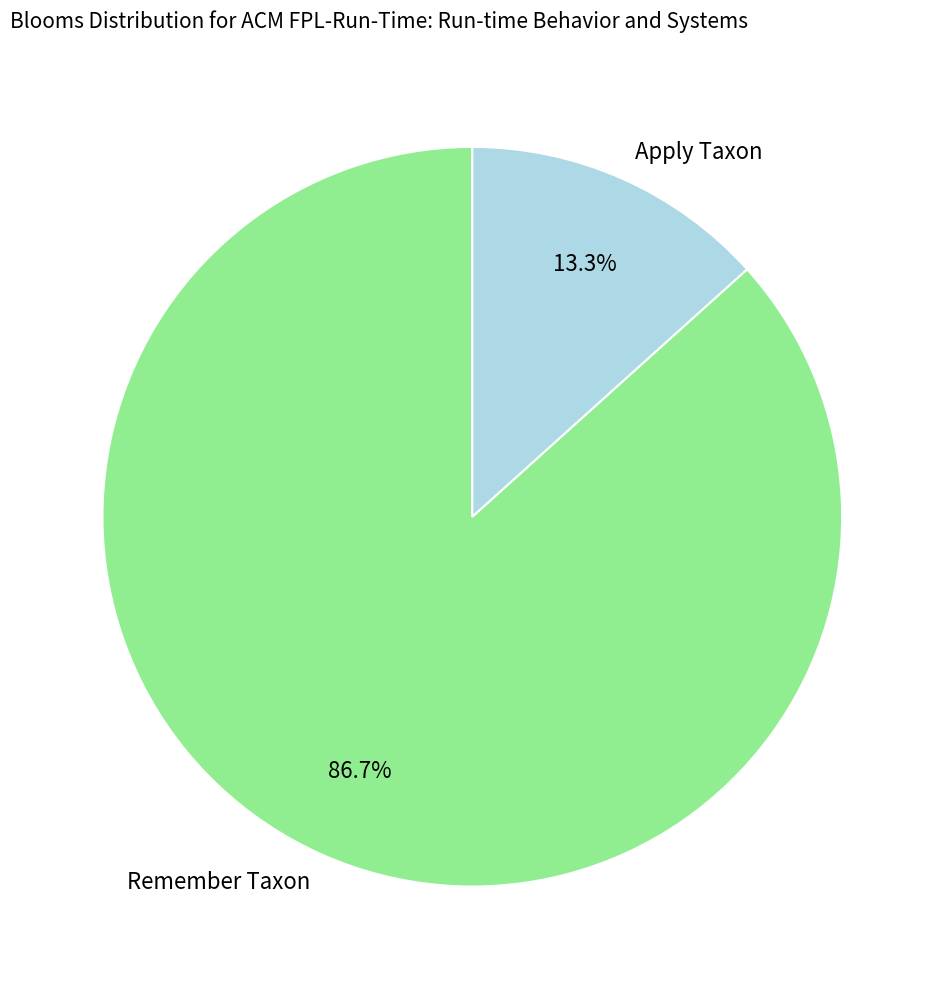

Does any single category account for the majority?

Yes